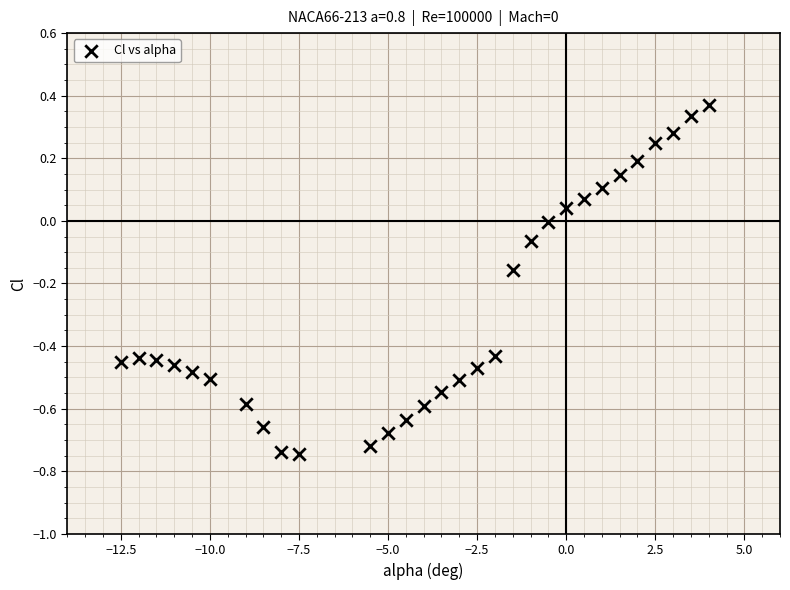

What is the range of Y values (max minus min)?

1.1